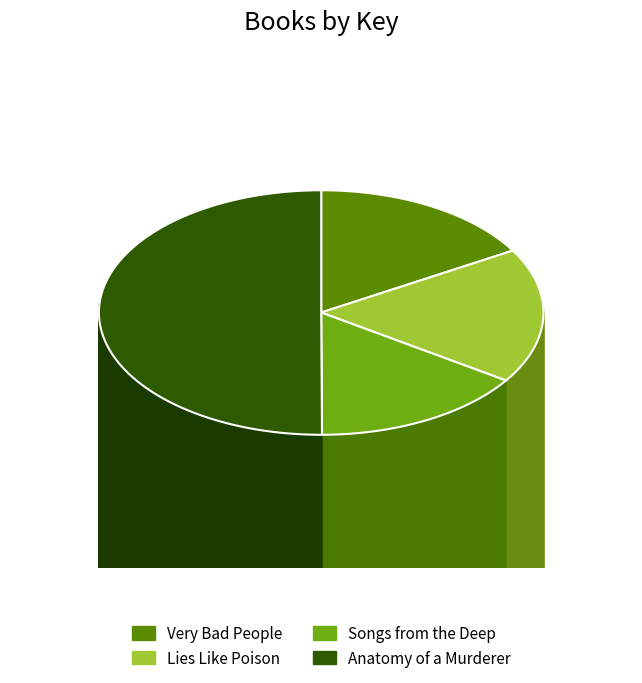

Which category has the smallest portion of the pie?

Songs from the Deep